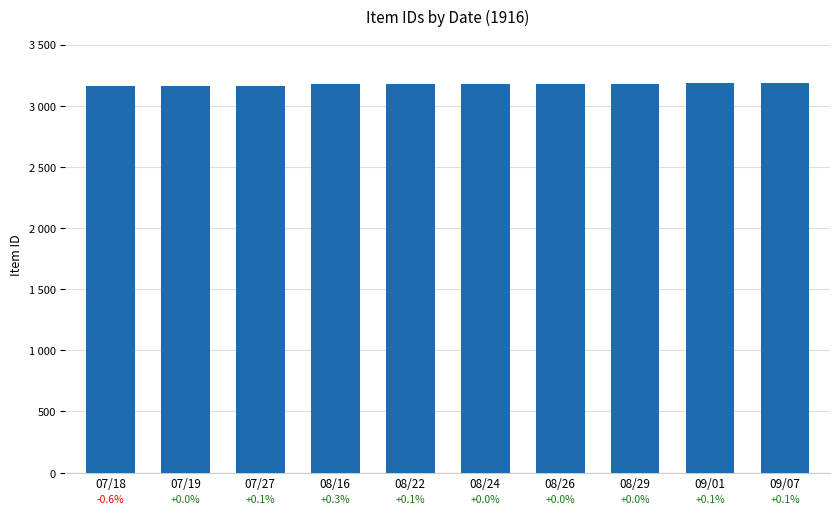

At which label is the value closest to 3173?

08/16